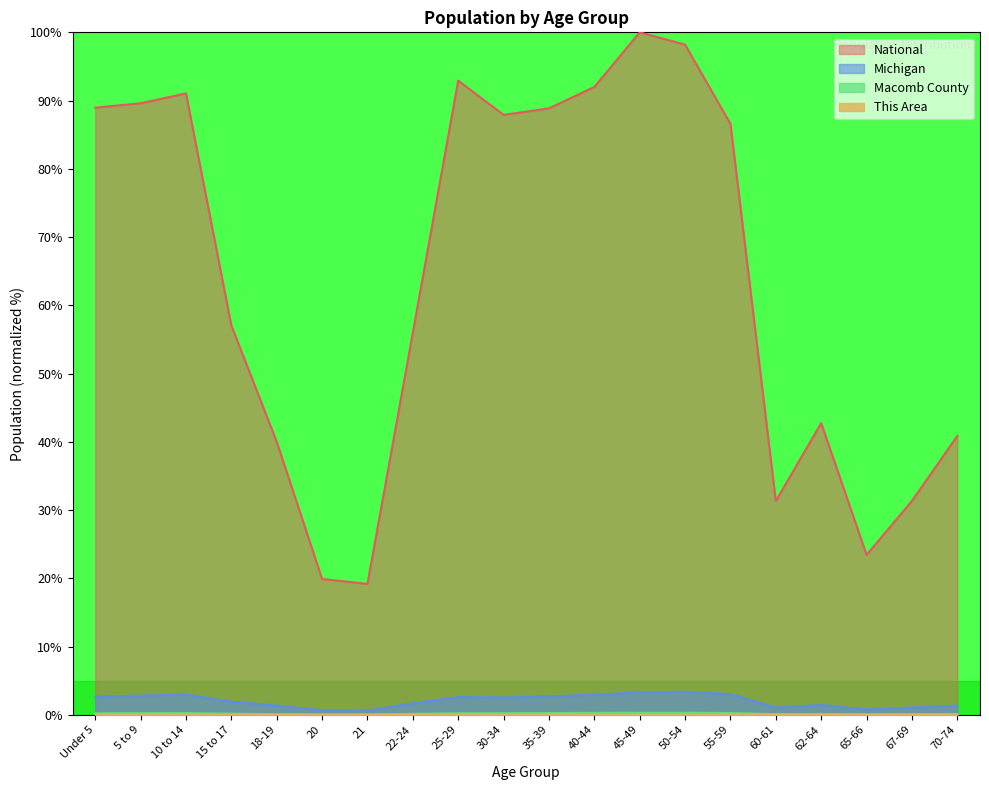

Count the This Area values in the range 0 to 1.

20